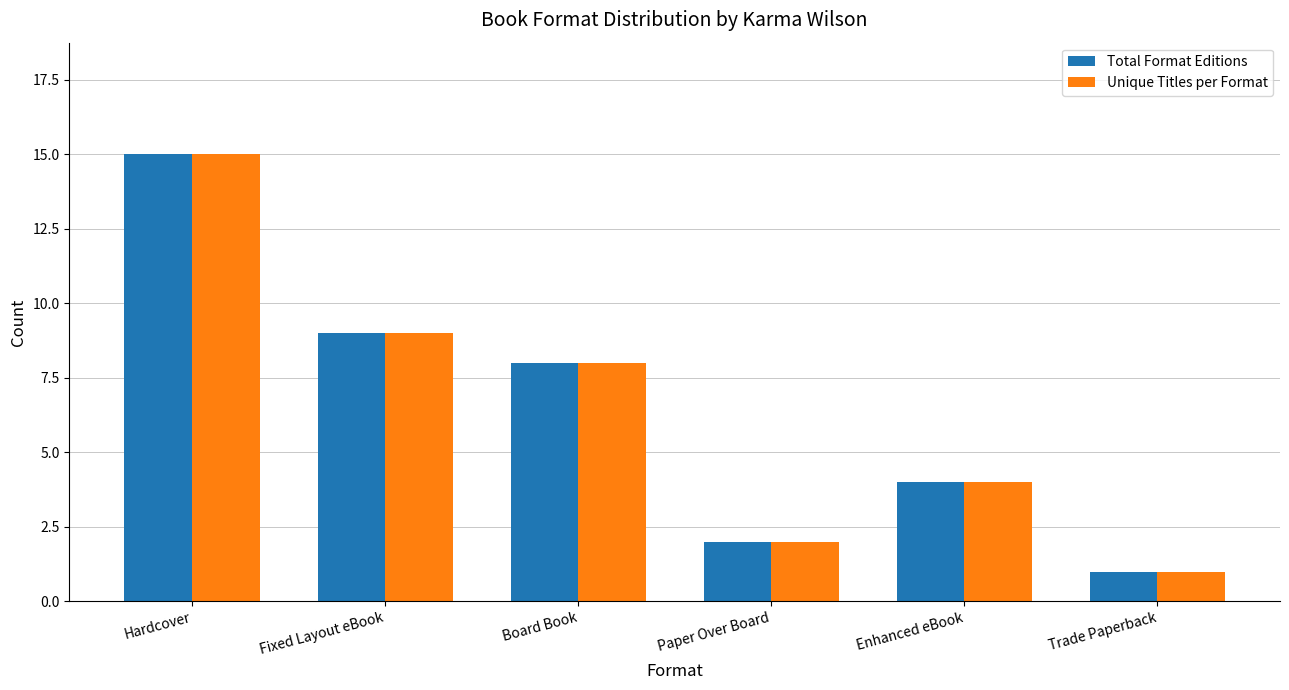

What is the value of the Total Format Editions bar at the 3rd from the left?

8